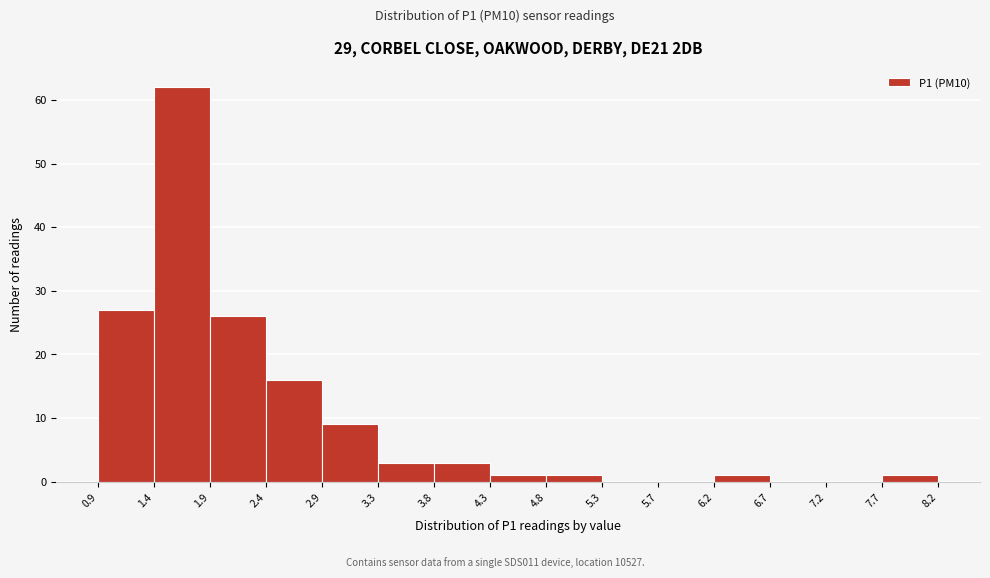

Reading left to right, list every bar in this chart as the range it spans on the x-axis followed by its height. The values are not printed on the chart, so give them approximately, as read against the axis.

0.9 to 1.4: 27
1.4 to 1.9: 62
1.9 to 2.4: 26
2.4 to 2.9: 16
2.9 to 3.3: 9
3.3 to 3.8: 3
3.8 to 4.3: 3
4.3 to 4.8: 1
4.8 to 5.3: 1
5.3 to 5.7: 0
5.7 to 6.2: 0
6.2 to 6.7: 1
6.7 to 7.2: 0
7.2 to 7.7: 0
7.7 to 8.2: 1